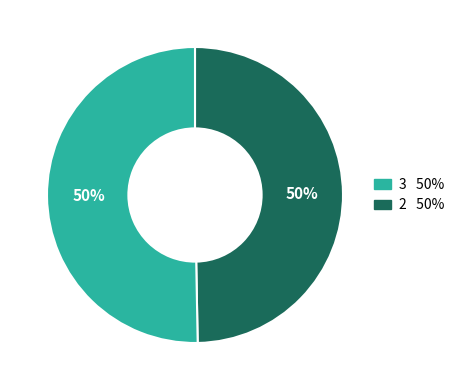

To the nearest percent, what is the average slice percentage?

50%